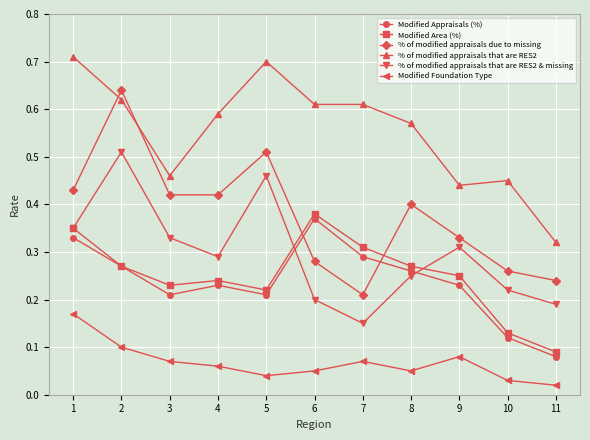

How many lines are shown in the chart?

6